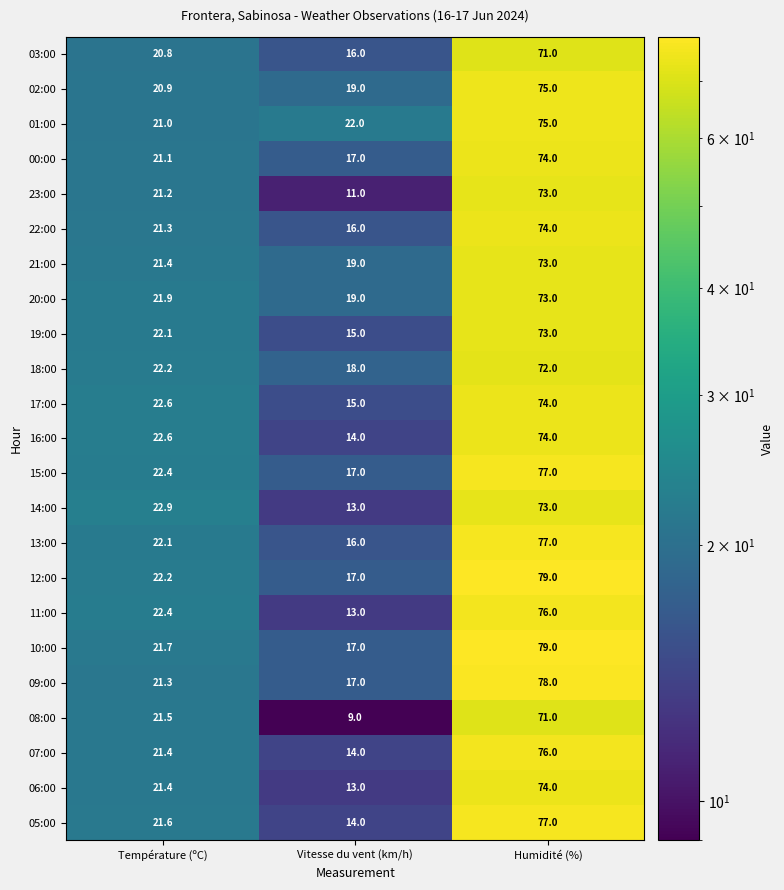

What is the spread (max minus min) of values at Température (ºC)?

2.1